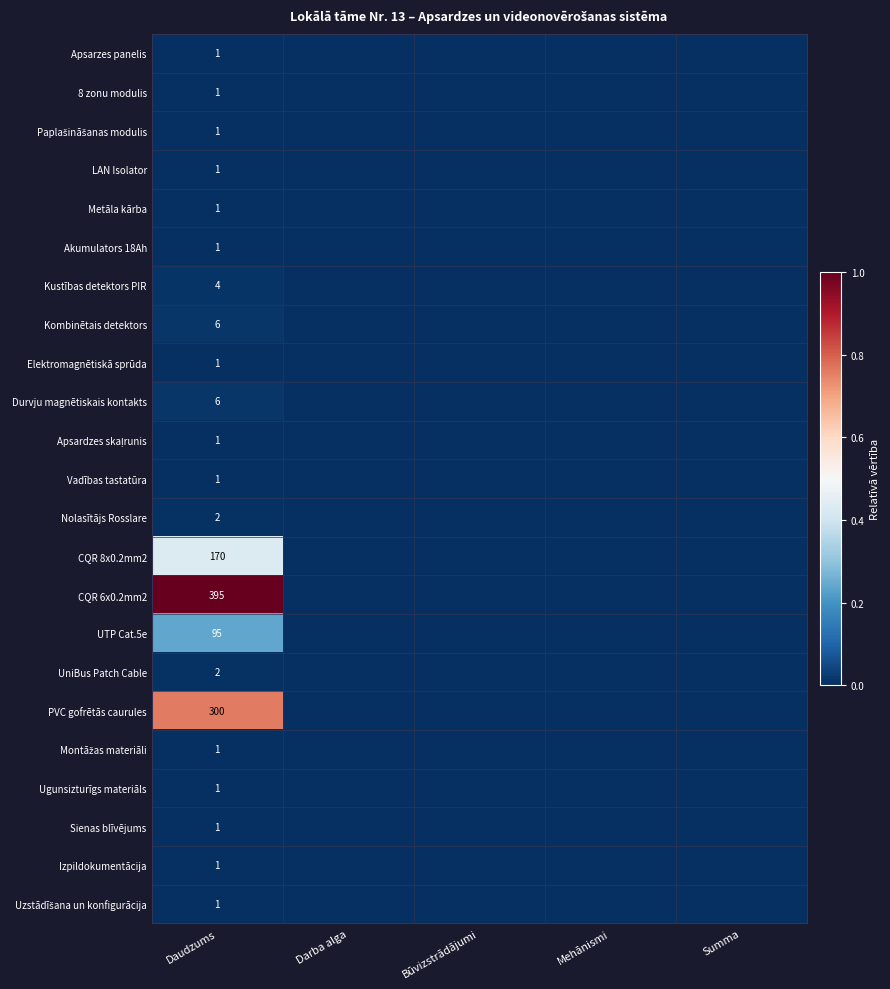

Count the number of data series in this chart.

23